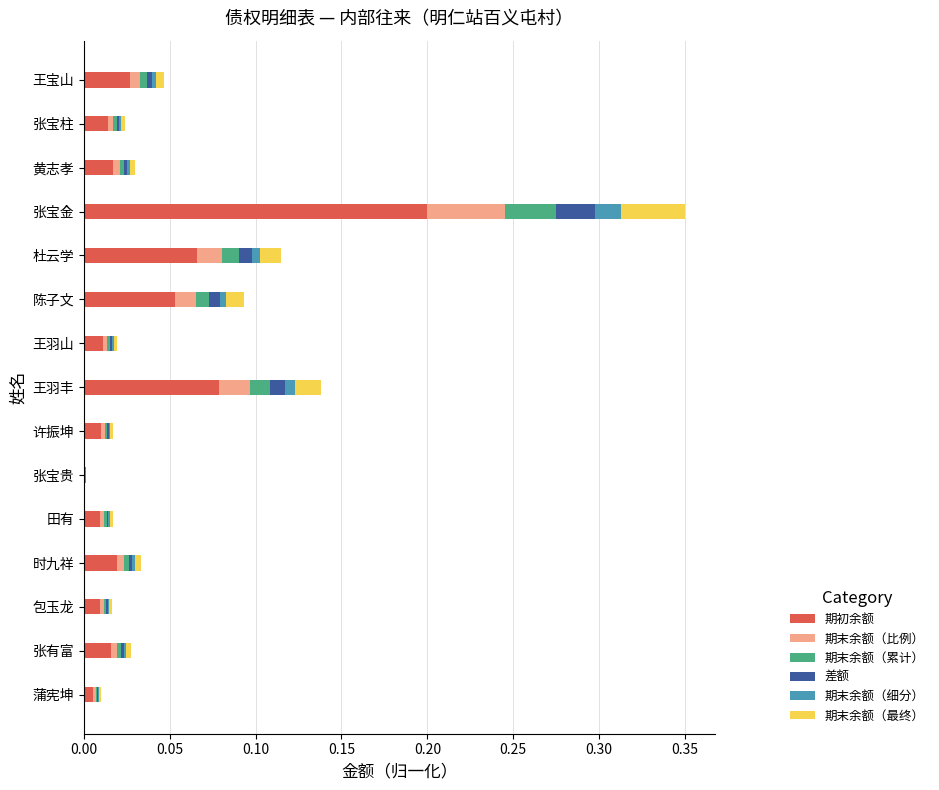

At which category is the sum across all series the highest?

张宝金